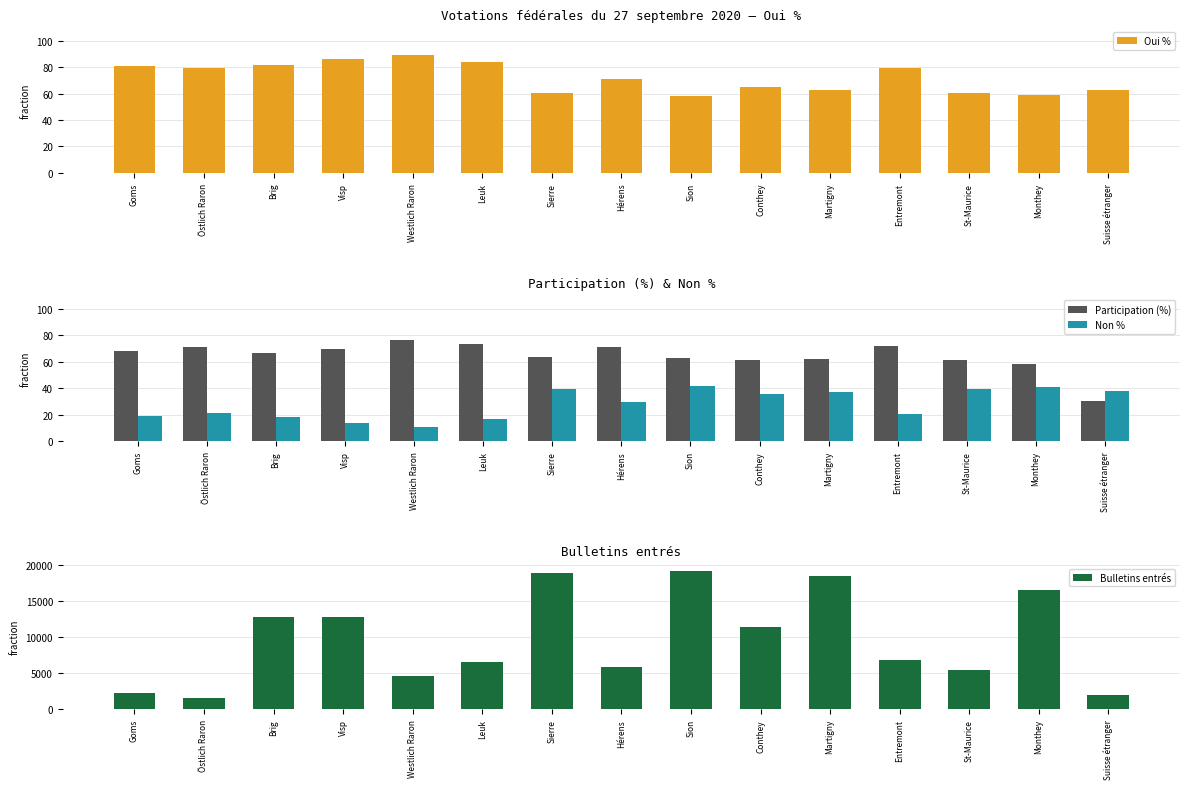

What is the highest value of the Participation (%) series?

76.5